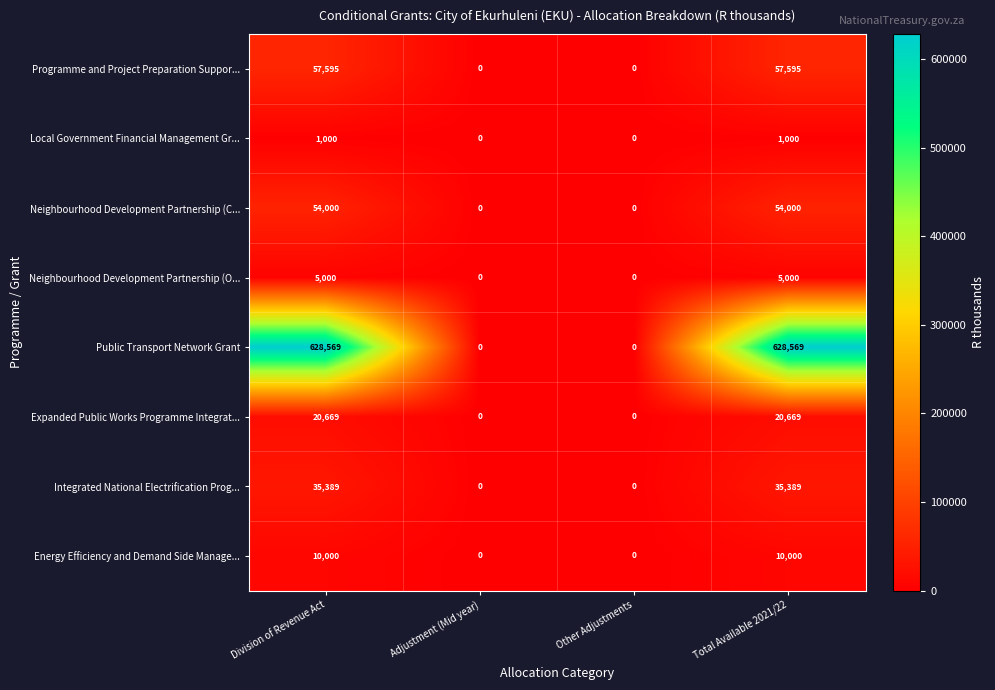

At how many categories does at least one series exceed 547756?

2